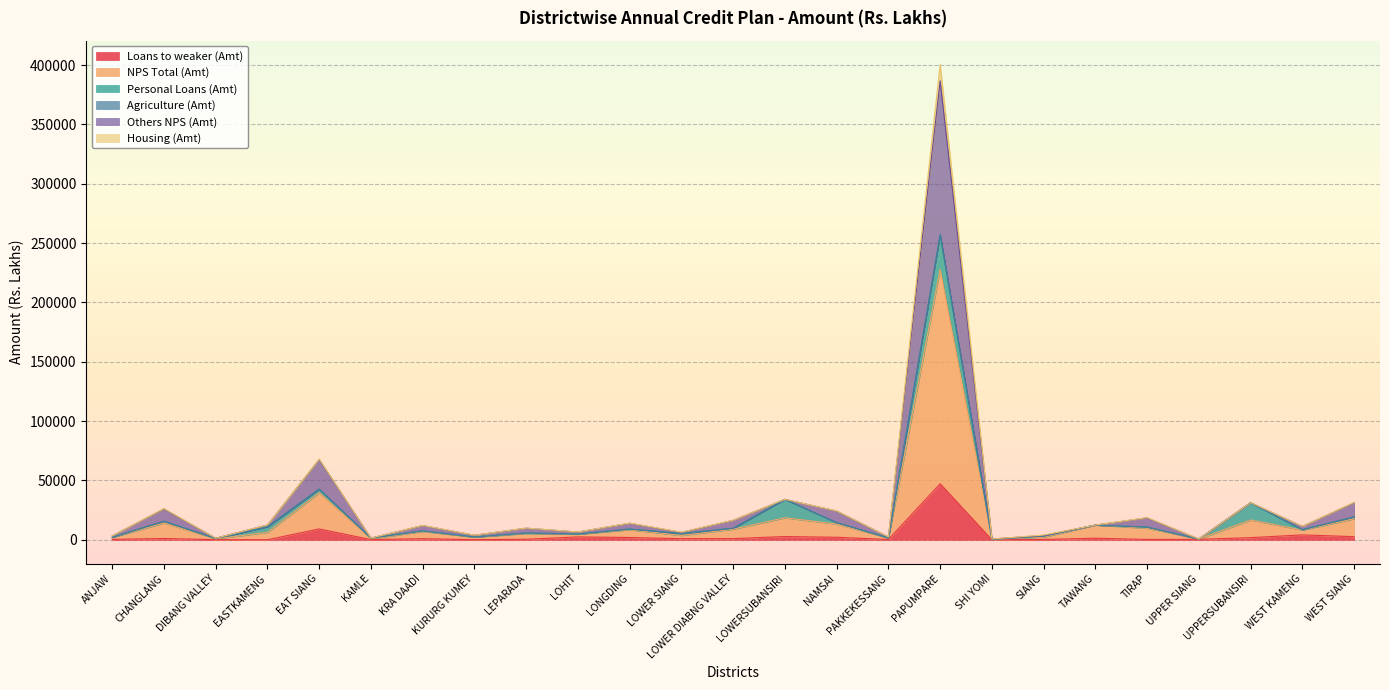

Rank the categories by Loans to weaker (Amt) value from lowest to highest.

SHI YOMI, EASTKAMENG, DIBANG VALLEY, KURURG KUMEY, KAMLE, PAKKEKESSANG, SIANG, TIRAP, ANJAW, UPPER SIANG, LEPARADA, LOWER SIANG, KRA DAADI, LOWER DIABNG VALLEY, CHANGLANG, TAWANG, UPPERSUBANSIRI, LONGDING, NAMSAI, LOHIT, WEST SIANG, LOWERSUBANSIRI, WEST KAMENG, EAT SIANG, PAPUMPARE